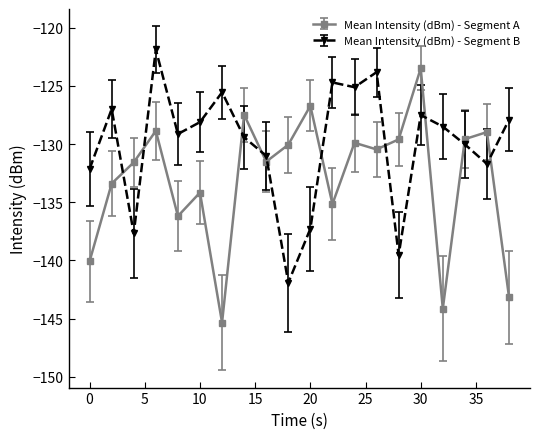

How many times do Mean Intensity (dBm) - Segment A and Mean Intensity (dBm) - Segment B cross each other?

10